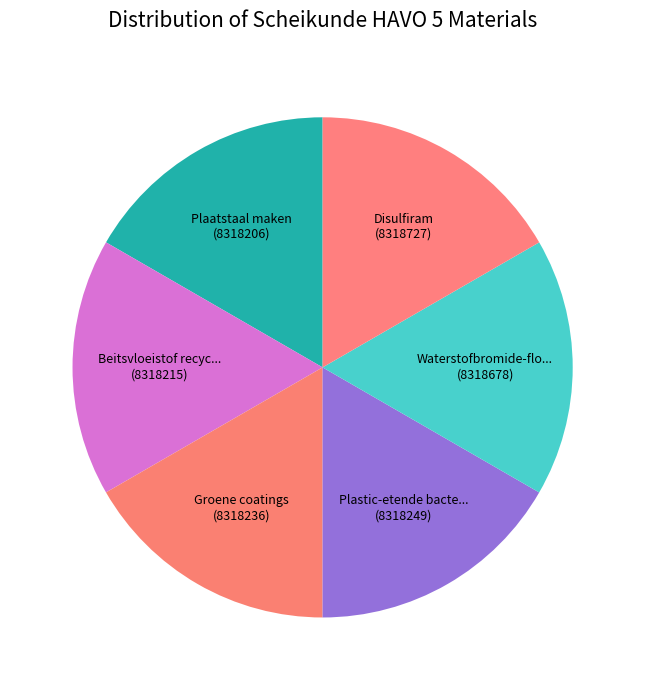

How many segments does this pie chart have?

6